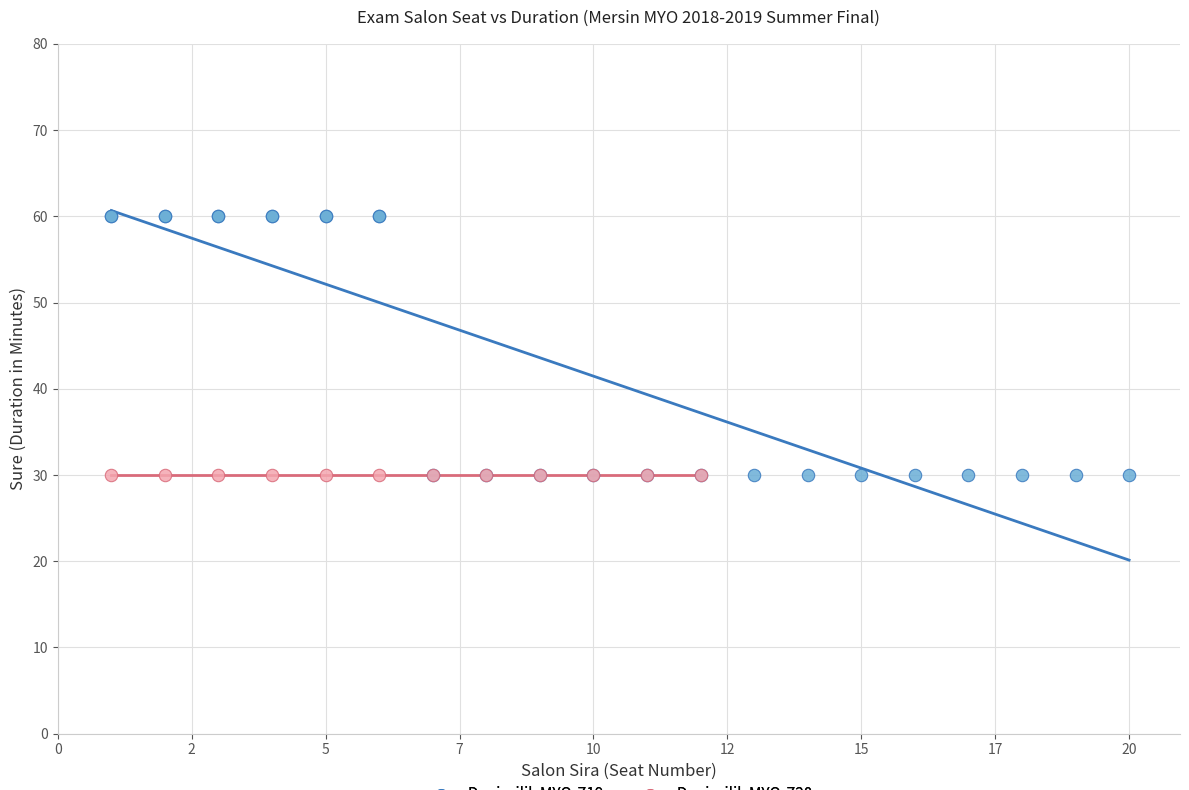

Which series contains the highest Y value?

Denizcilik MYO-Z19